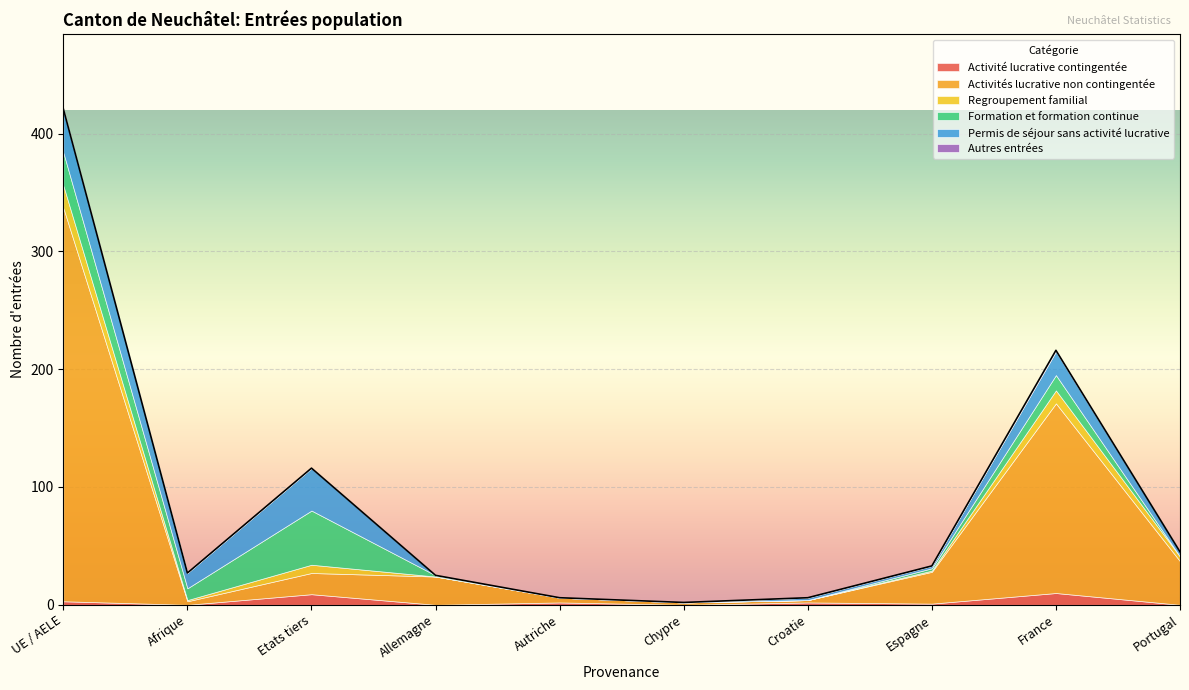

Is the value of Formation et formation continue at Afrique greater than the value of Regroupement familial at Afrique?

Yes